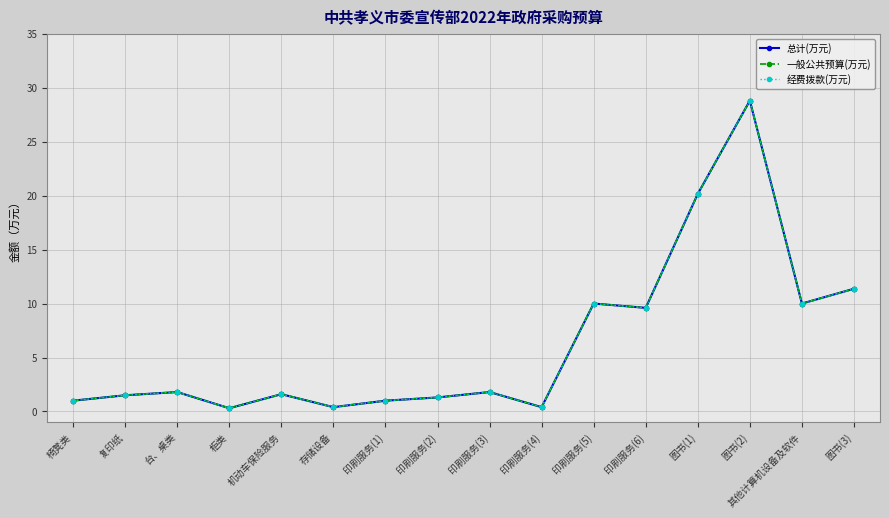

Does the chart have visible grid lines?

Yes